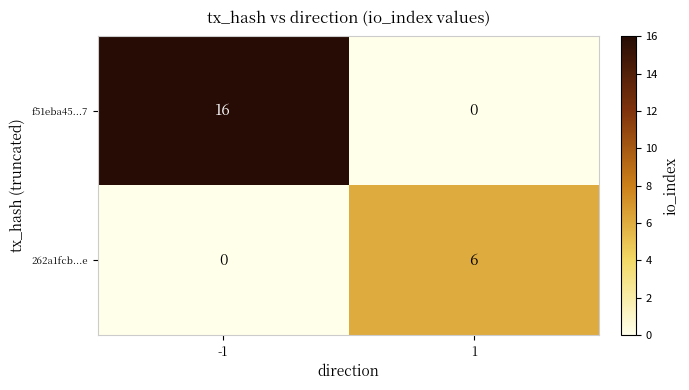

What is the difference between the maximum and minimum values in the 262a1fcb...e series?

6